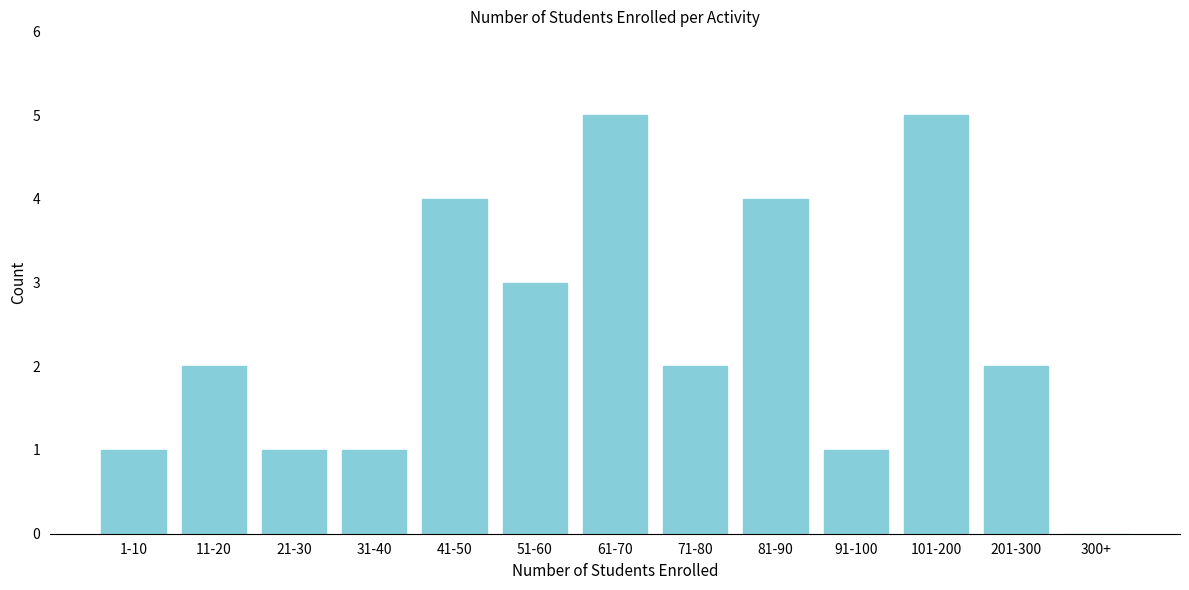

Reading left to right, list all the values displayed in this chart.

1-10=1	11-20=2	21-30=1	31-40=1	41-50=4	51-60=3	61-70=5	71-80=2	81-90=4	91-100=1	101-200=5	201-300=2	300+=0